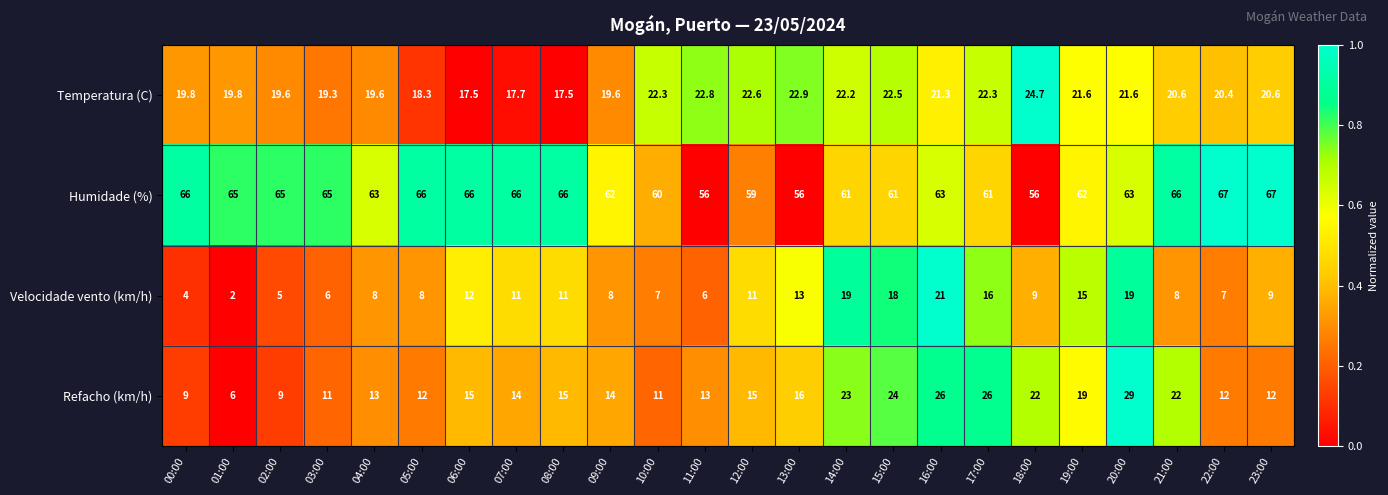

What is the sum of the Humidade (%) values at 02:00 and 19:00?

127.0